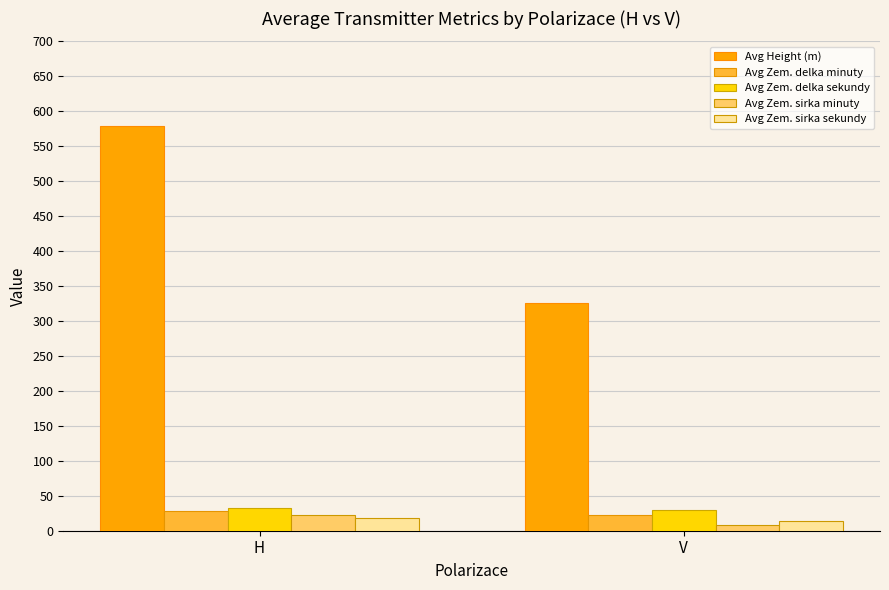

What is the sum of all Avg Zem. sirka sekundy values?

32